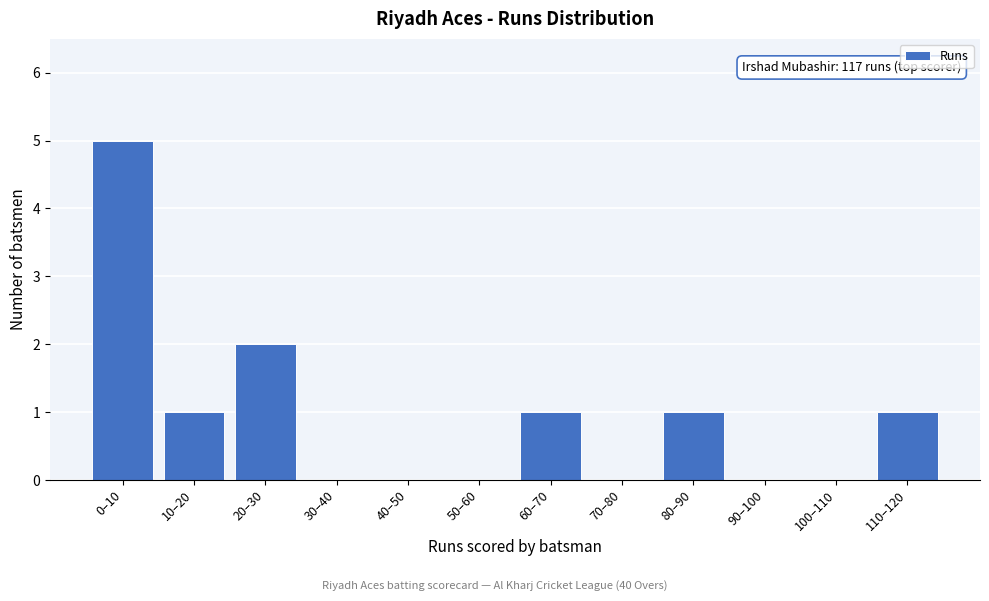

Reading left to right, list all the values displayed in this chart.

0–10=5	10–20=1	20–30=2	30–40=0	40–50=0	50–60=0	60–70=1	70–80=0	80–90=1	90–100=0	100–110=0	110–120=1